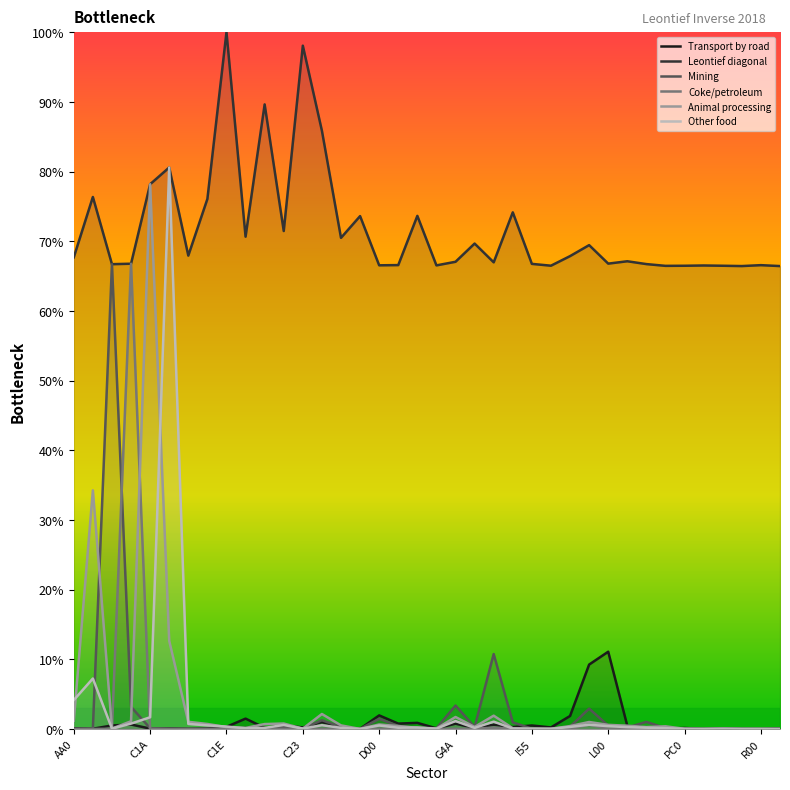

Is it true that Coke/petroleum equals 0.0 at 23?

False